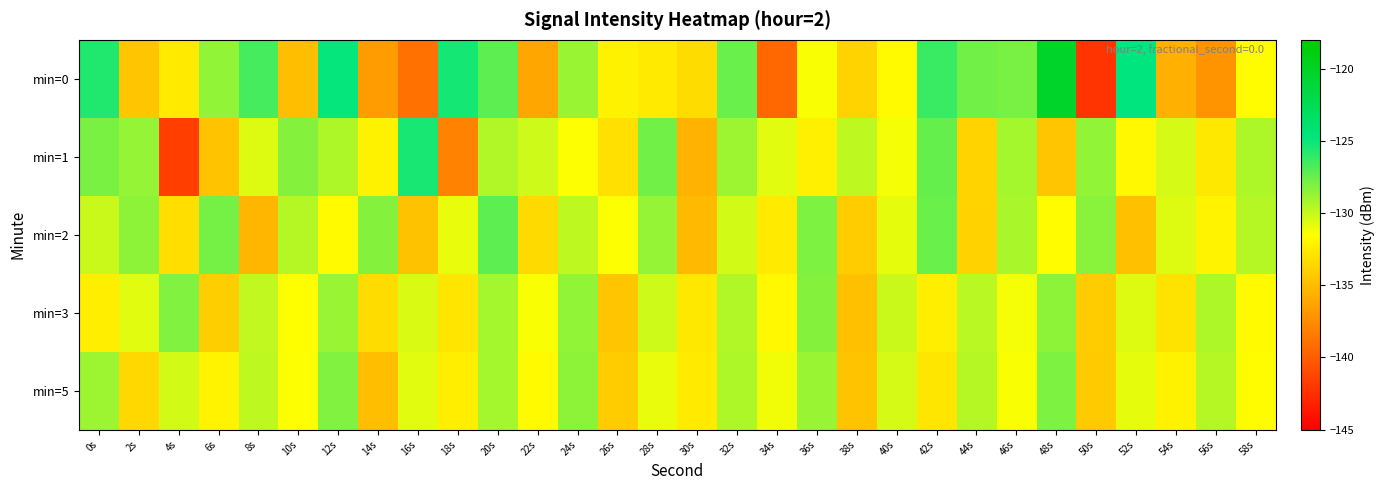

How many distinct data groups are displayed?

5